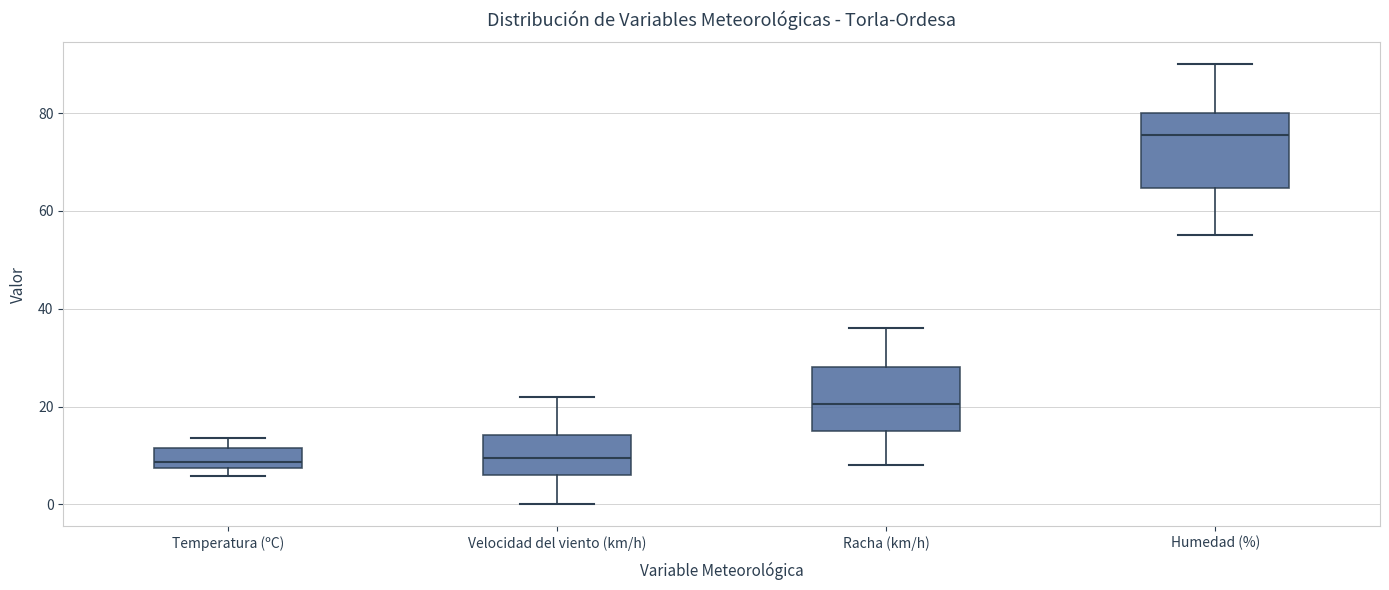

Reading left to right, read every box against the y-axis: the position of its median line, the range the box covers, and the ends of its whiskers. The values are not printed on the chart, so give them approximately, as read against the axis.

Temperatura (ºC): median 8 (just above the box's lower edge), box 8 to 12, whiskers 6 to 14
Velocidad del viento (km/h): median 10, box 6 to 14, whiskers 0 to 22
Racha (km/h): median 20, box 16 to 28, whiskers 8 to 36
Humedad (%): median 76, box 64 to 80, whiskers 56 to 90